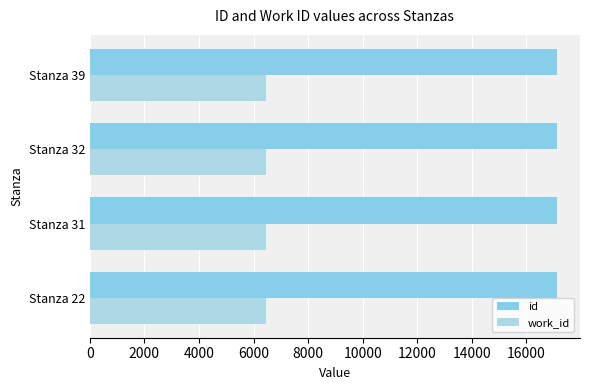

How many values in the id series are below 17107?

2